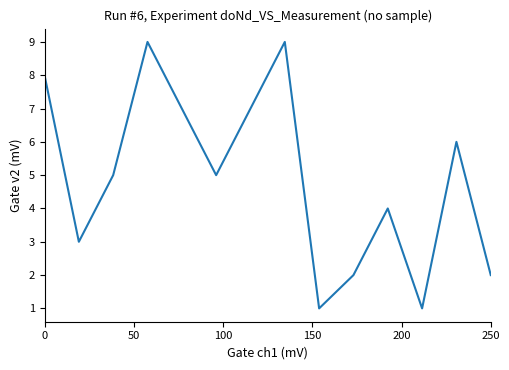

True or false: the data has more than 2 interior local peaks.

True